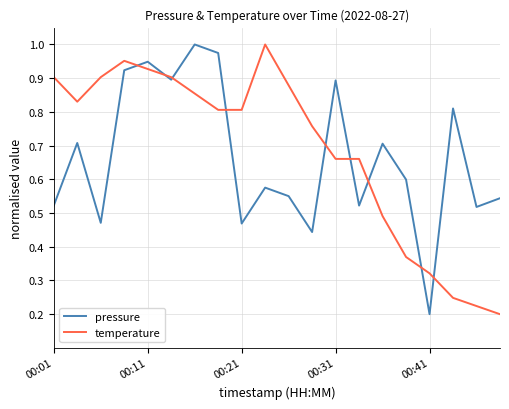

Is this an area chart (filled region under the line)?

No